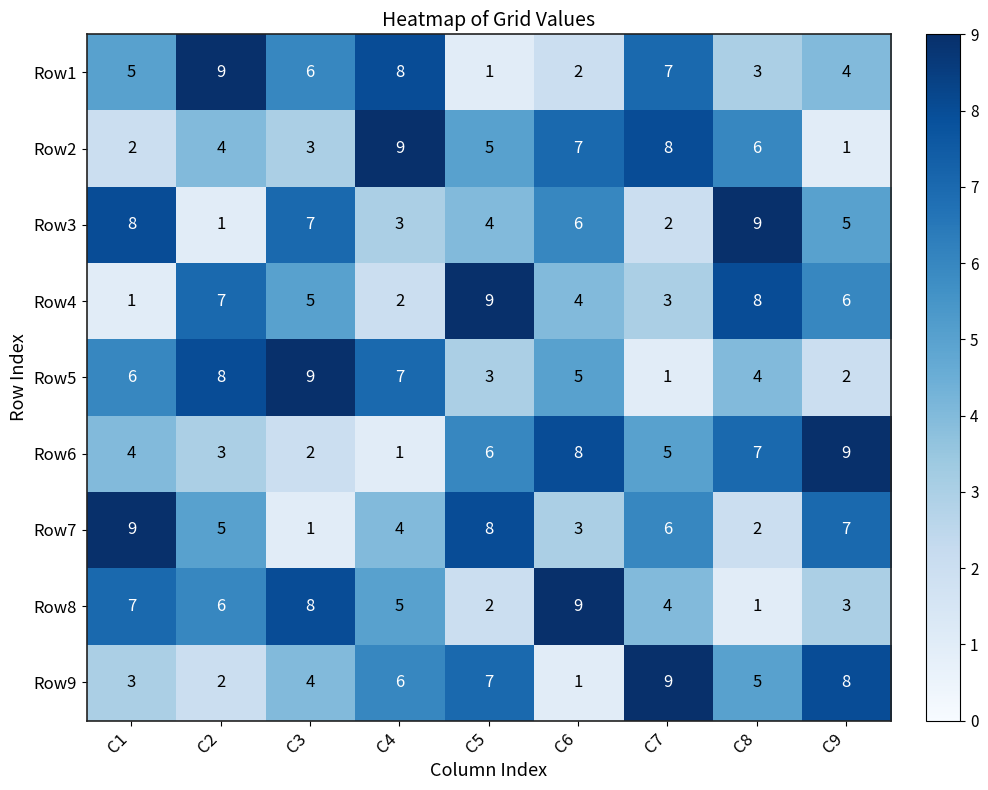

At how many categories does at least one series exceed 3?

9